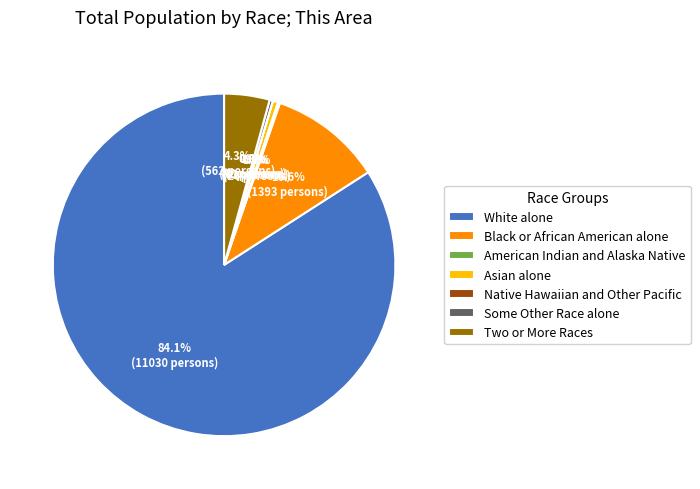

To the nearest percent, what is the difference between the largest and smallest slice percentages?

84%